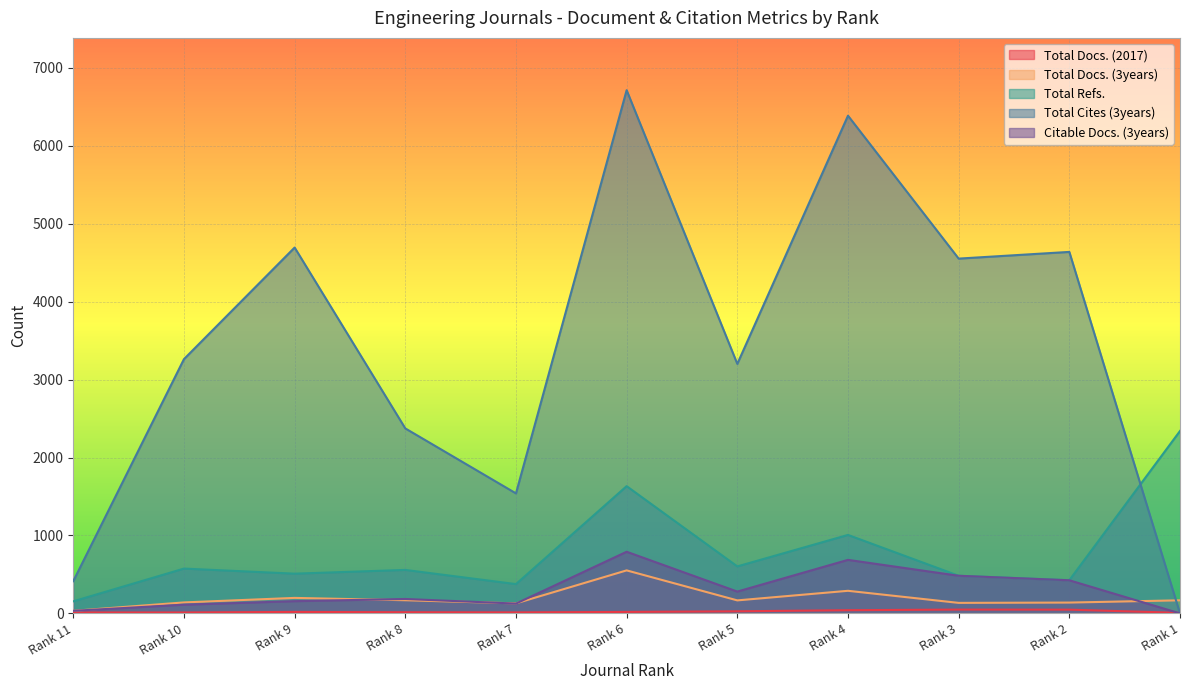

What is the value of the Citable Docs. (3years) point at the 2nd from the left?

112